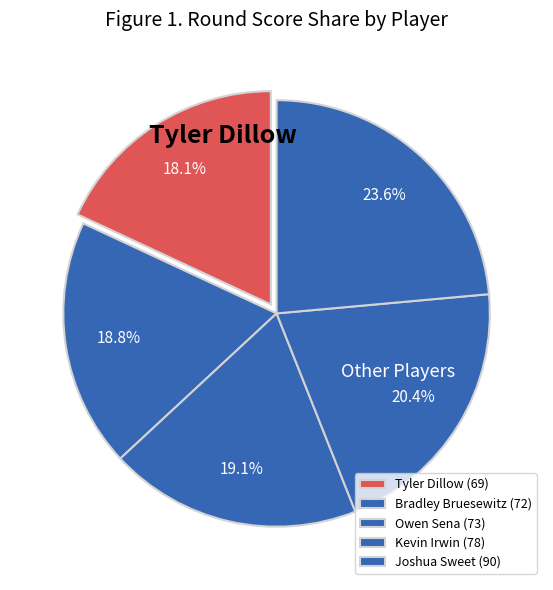

Is it true that Joshua Sweet is 31% of the pie?

False